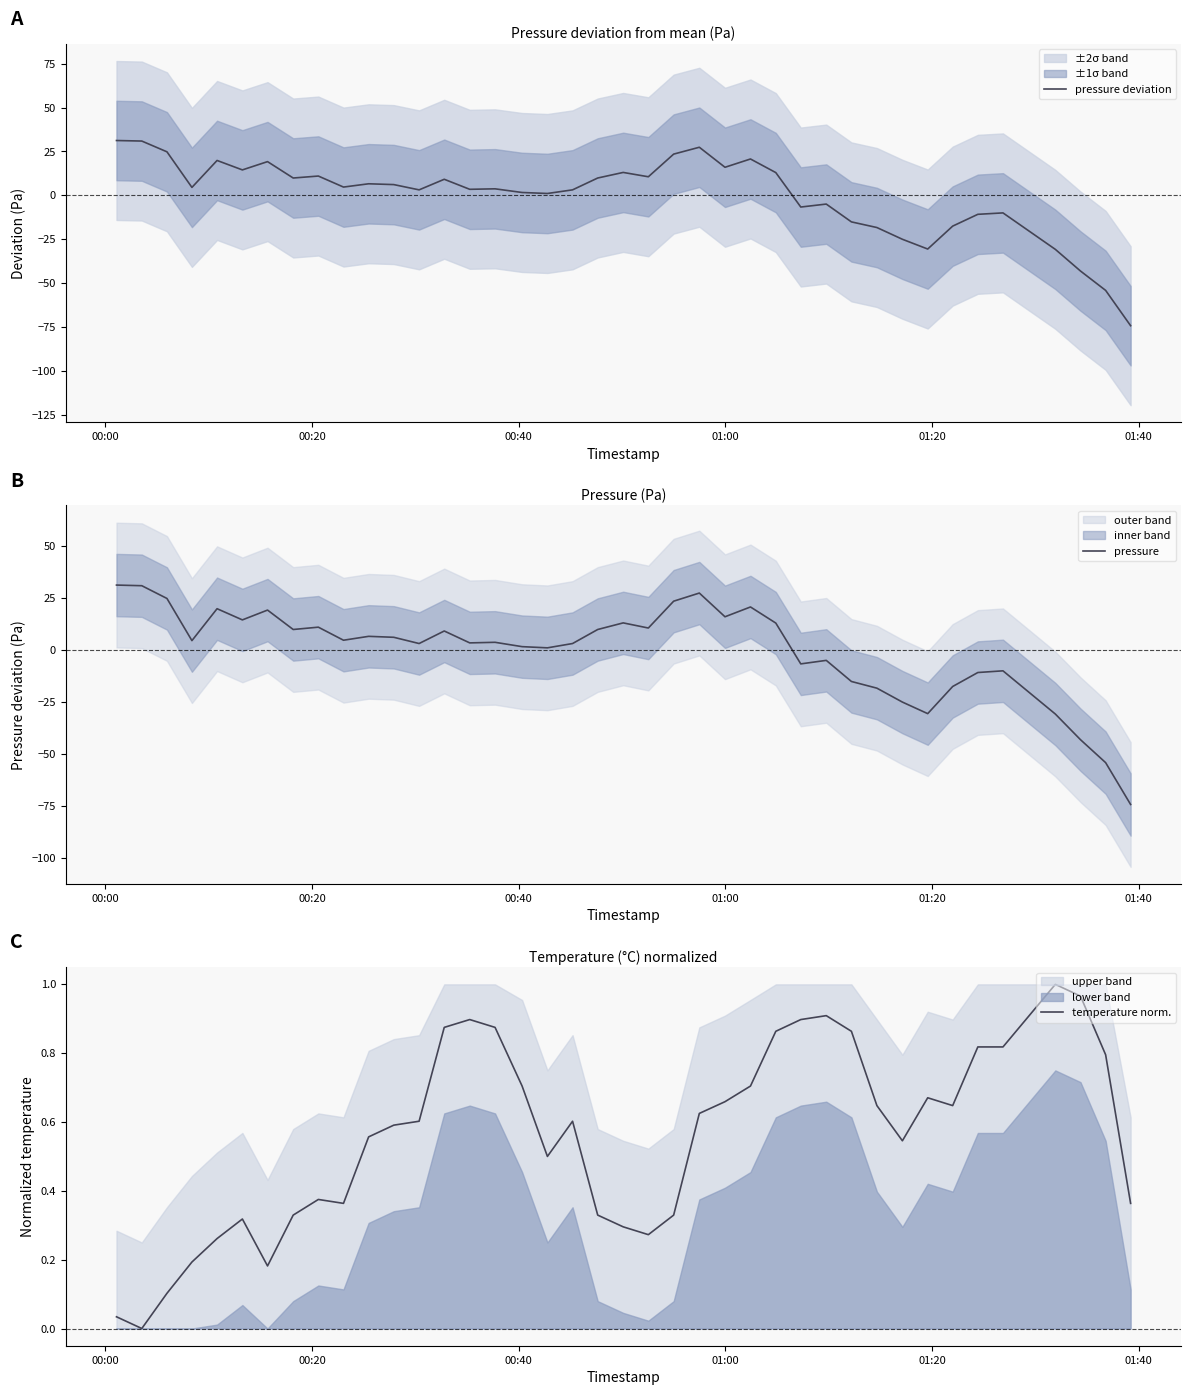

Which series has the largest total across all categories?

temperature norm.